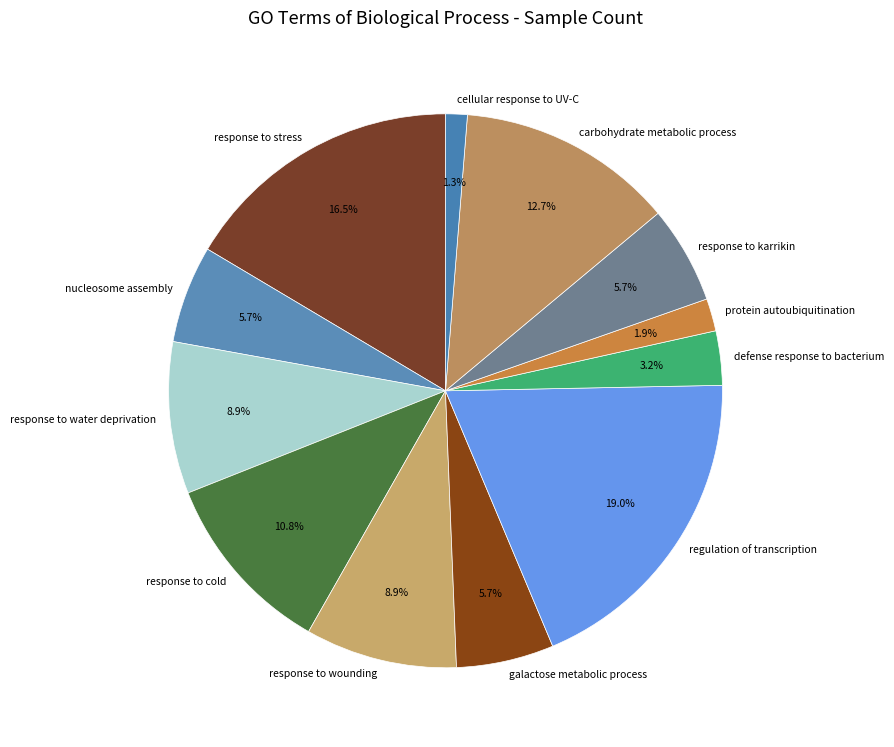

What percentage is the defense response to bacterium slice, to the nearest percent?

3%